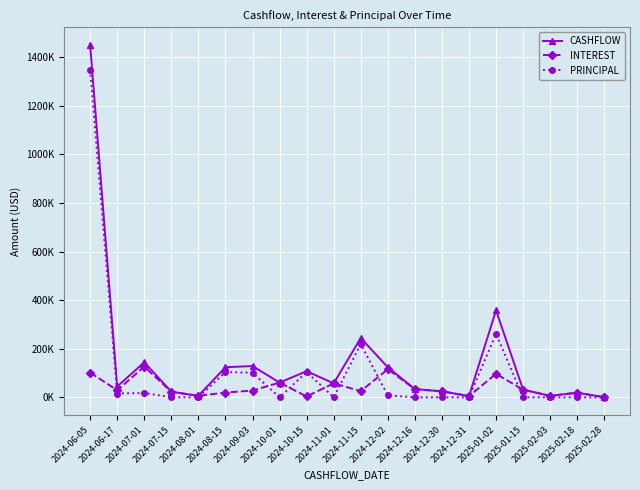

Rank the series at 2024-12-16 from lowest to highest value.

PRINCIPAL, CASHFLOW, INTEREST